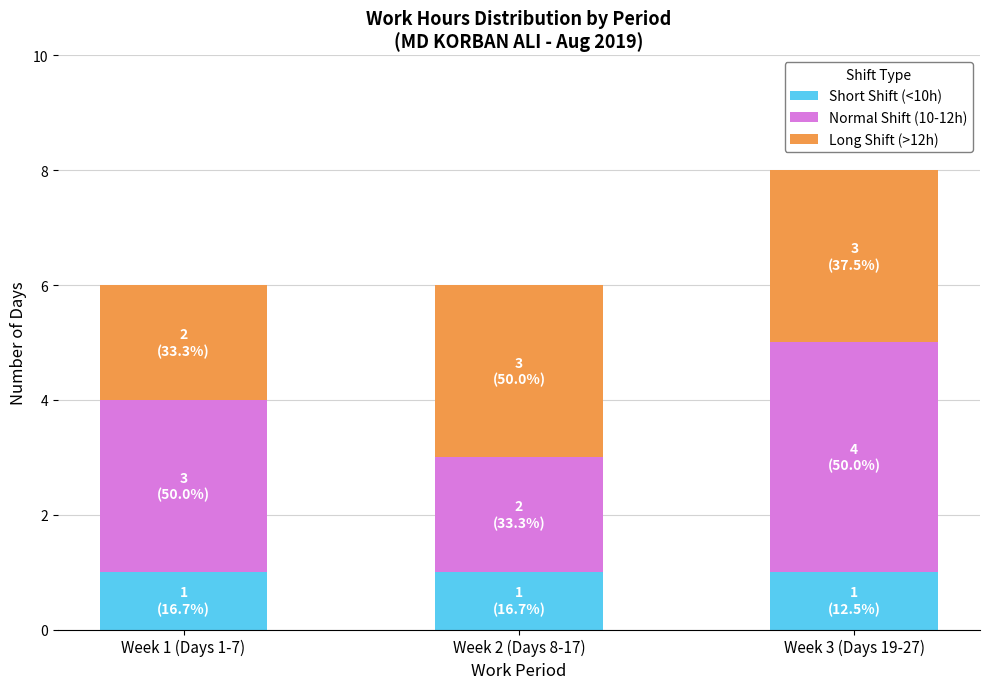

The Short Shift (<10h) series shows 1 at Week 1 (Days 1-7). True or false?

True